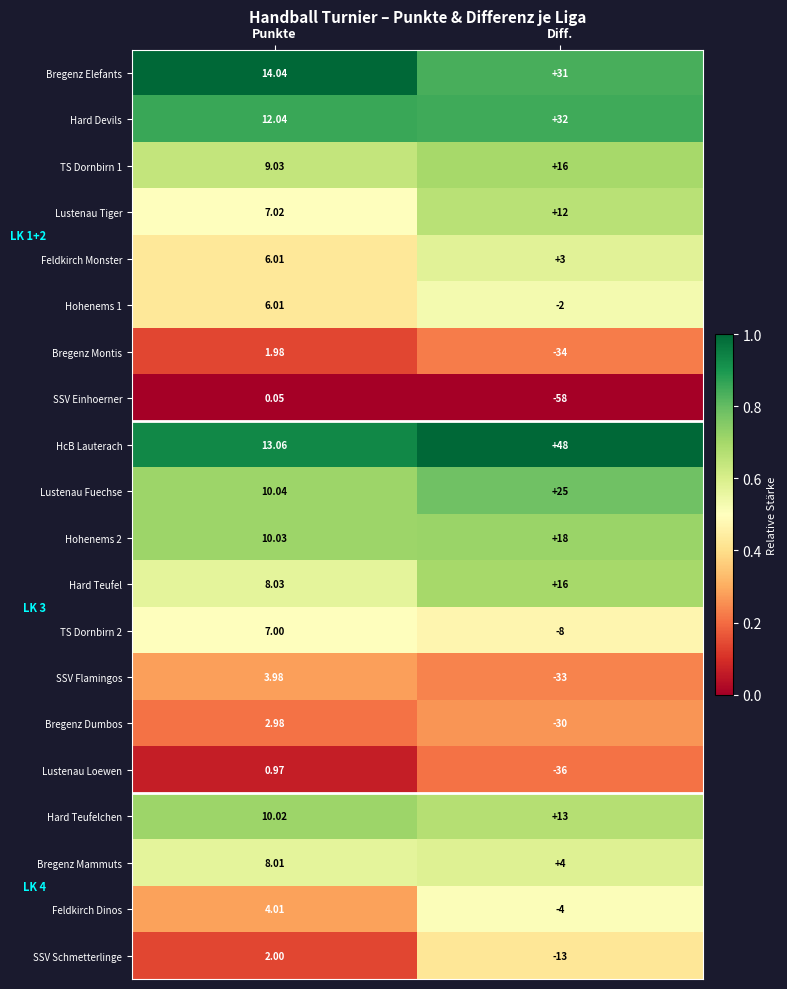

Where is SSV Flamingos nearest to the value -14?

Punkte